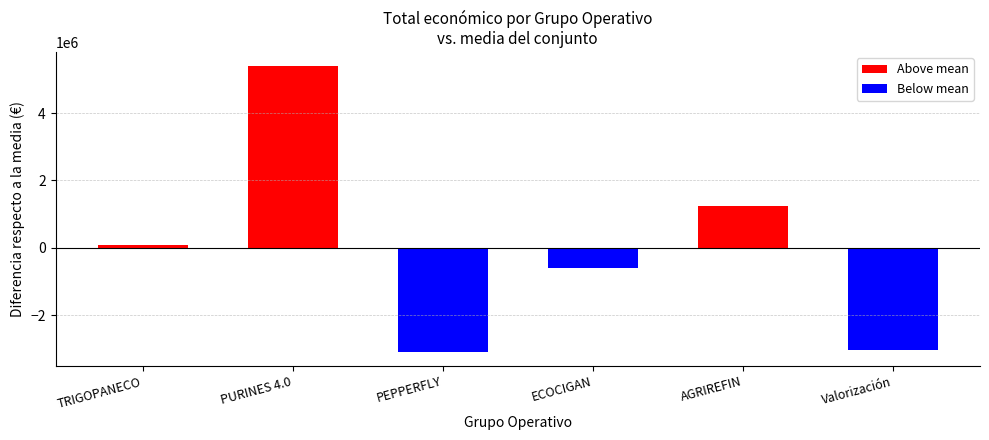

What is the label of the 1st bar from the left?

TRIGOPANECO